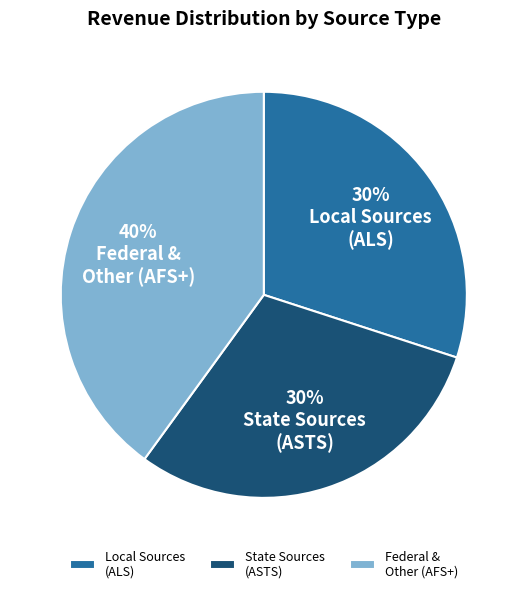

How many slices are in this pie chart?

3